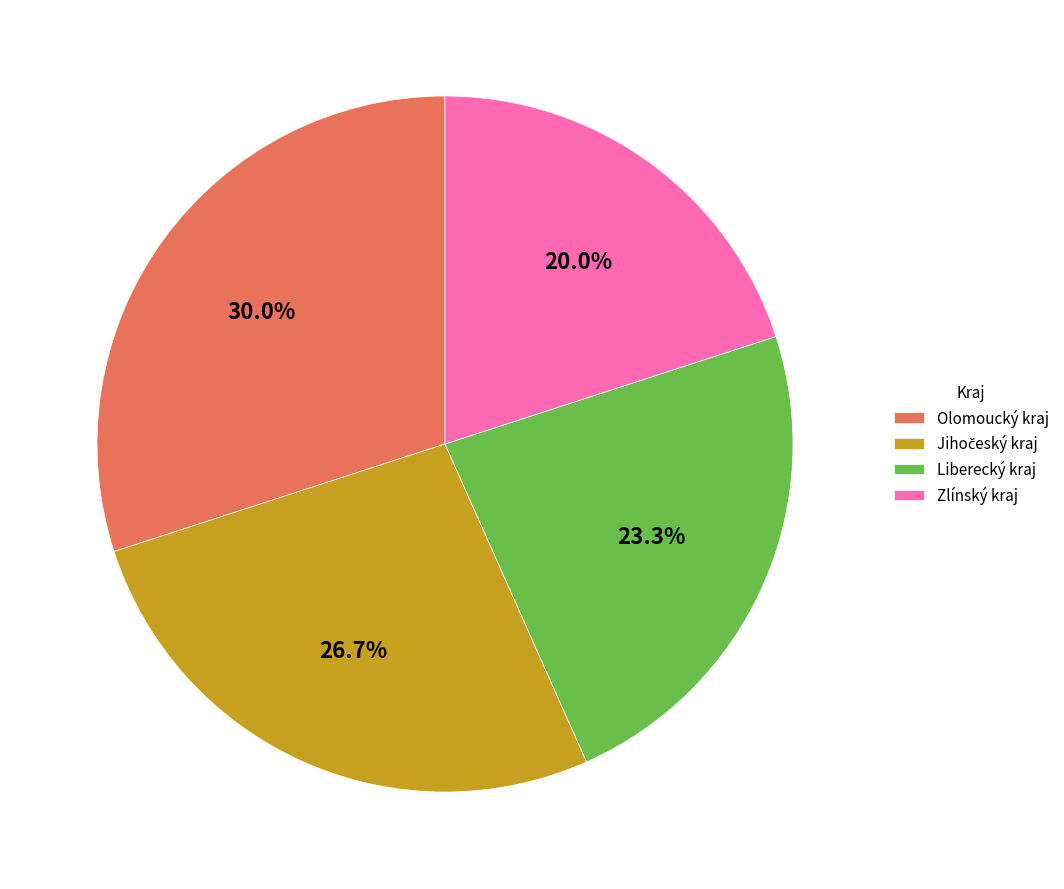

How many segments does this pie chart have?

4